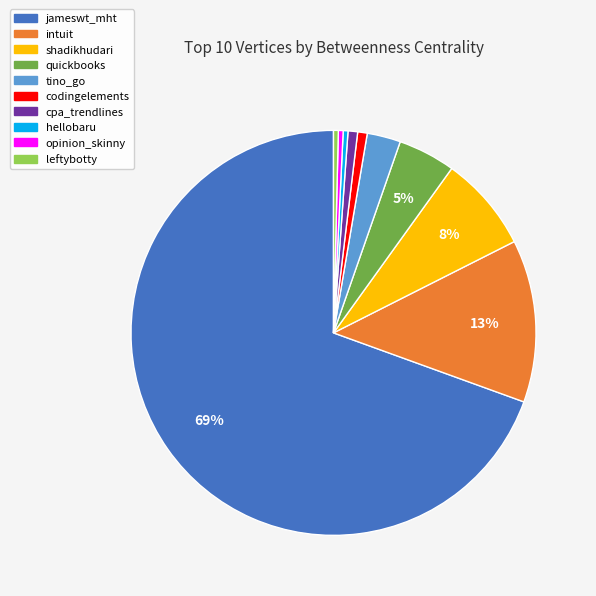

How many segments does this pie chart have?

10